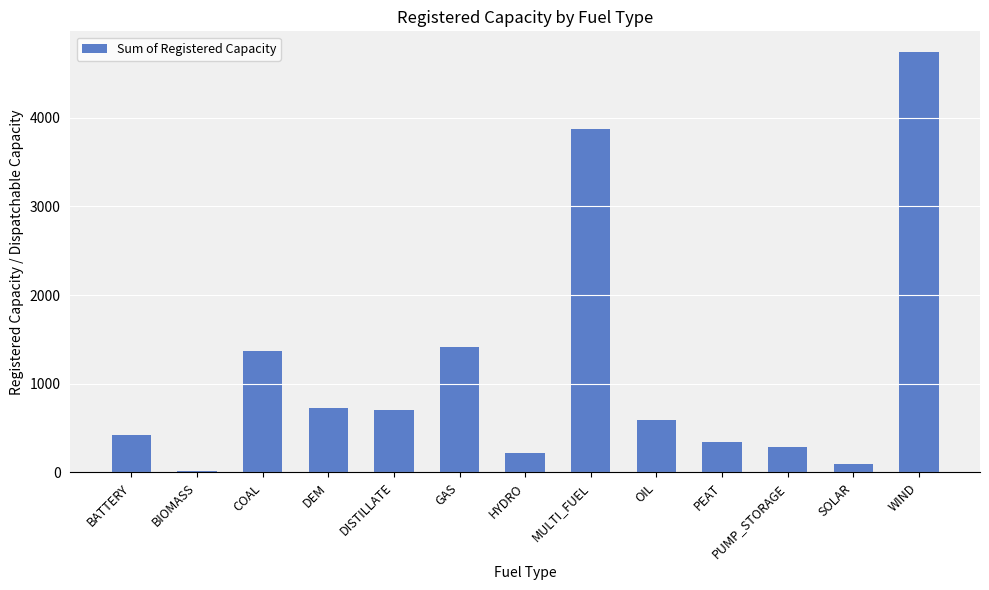

Is it true that the value at WIND is 7351.8?

False